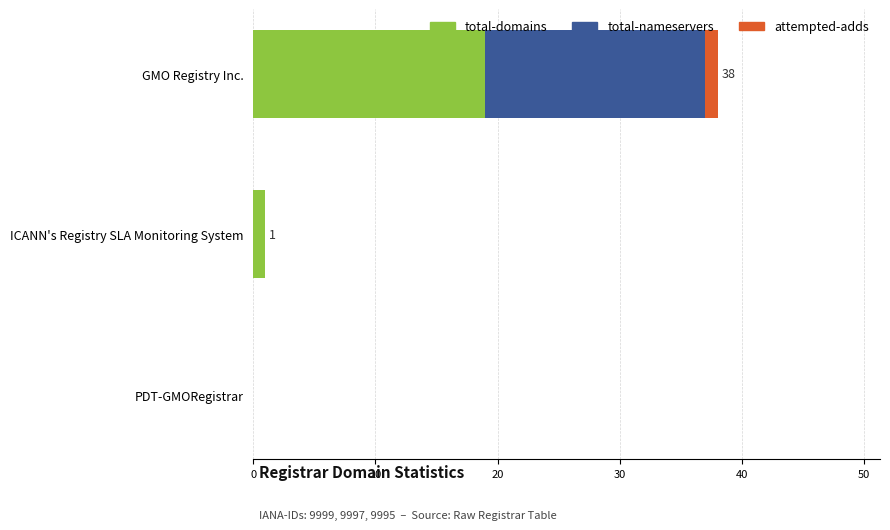

At which label does total-domains reach its peak?

GMO Registry Inc.